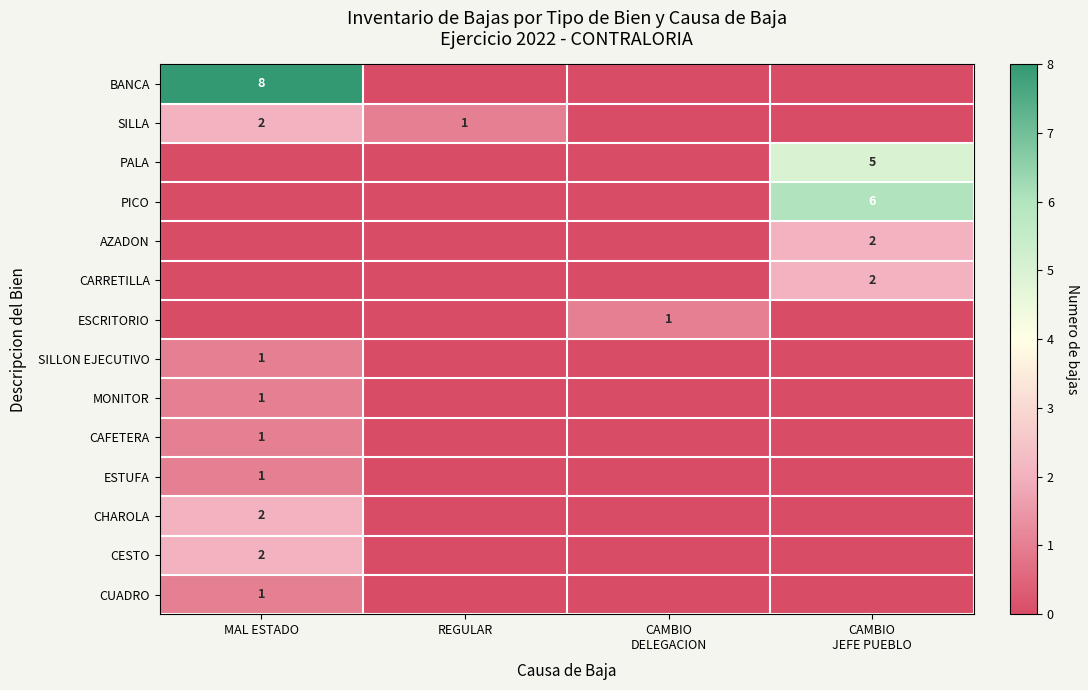

What is the maximum value shown in the chart?

8